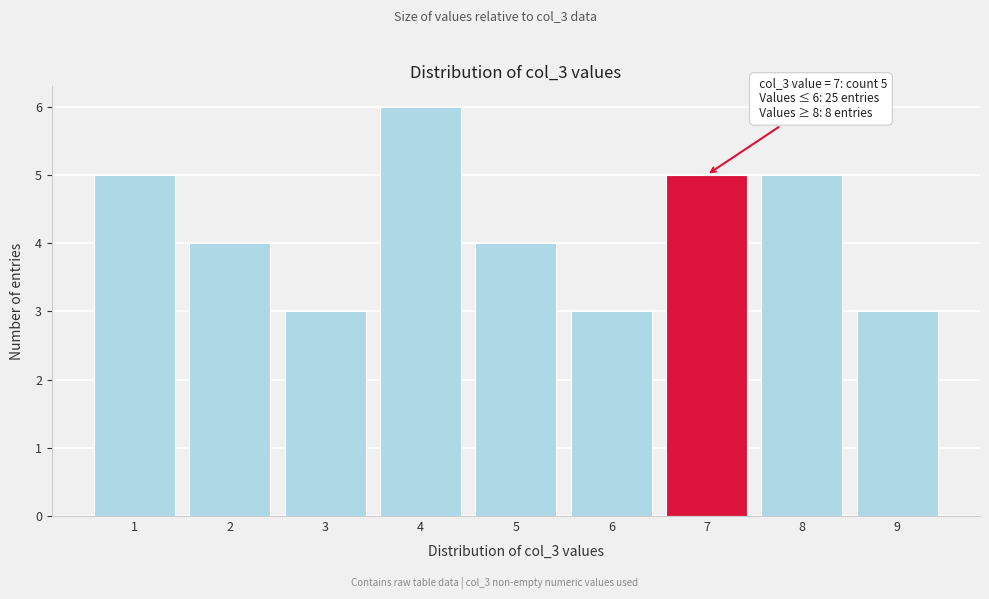

Which range on the x-axis has the tallest bar?

3.5 to 4.5